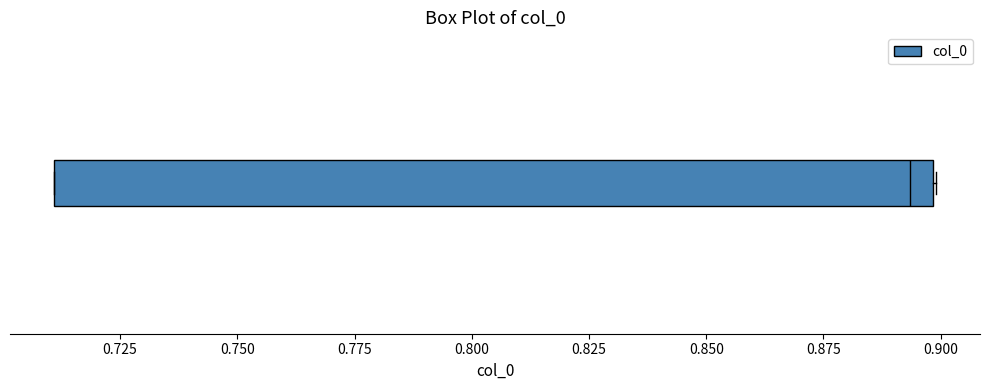

Transcribe this box plot: give where the median line is, the range the box spans, and where the two whiskers end, as read against the x-axis. The values are not printed on the chart, so give them approximately, as read against the axis.

median 0.895, box 0.710 to 0.900, whiskers 0.710 to 0.900